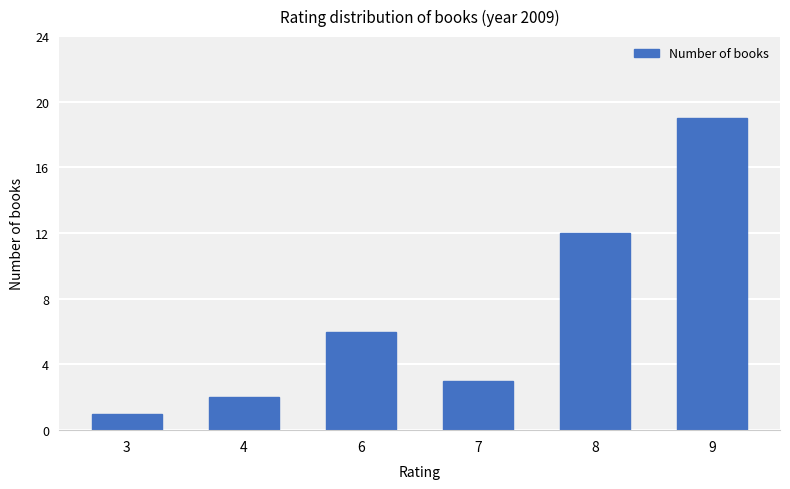

What is the sum of the values at 4 and 7?

5